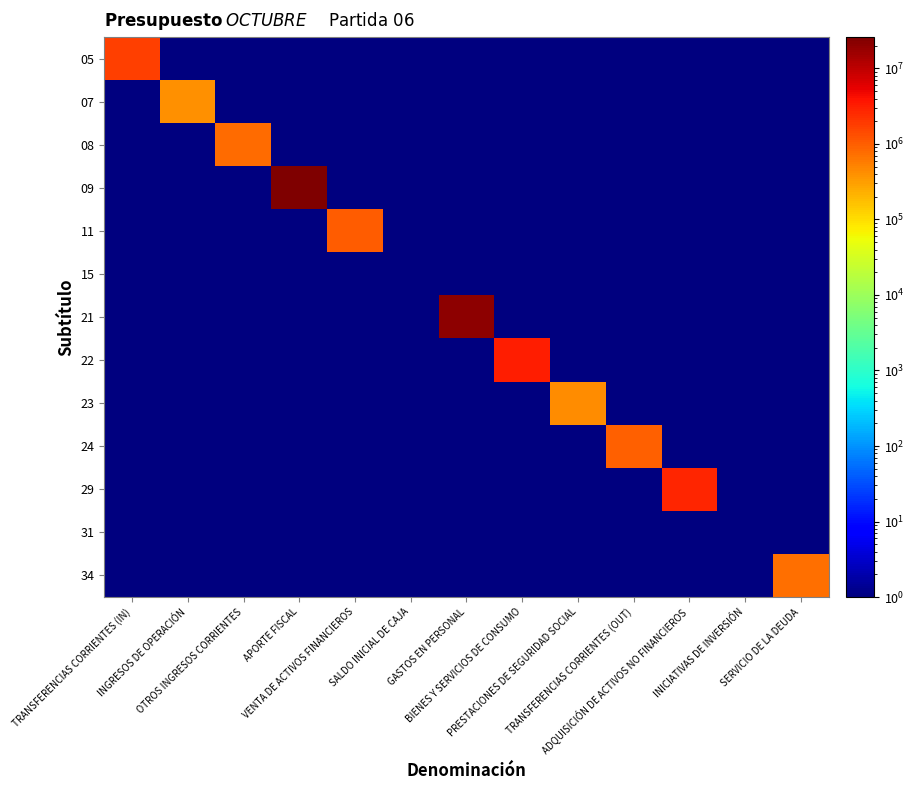

Which series changed the most between INGRESOS DE OPERACIÓN and BIENES Y SERVICIOS DE CONSUMO?

22